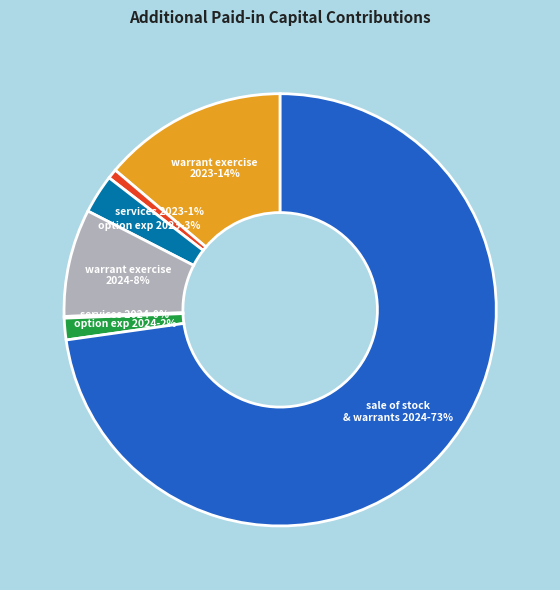

Does any single category account for the majority?

Yes